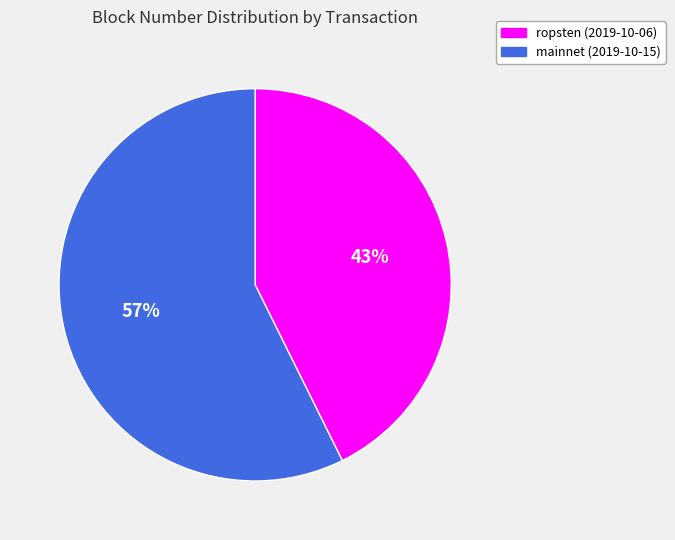

Between mainnet (2019-10-15) and ropsten (2019-10-06), which is larger?

mainnet (2019-10-15)